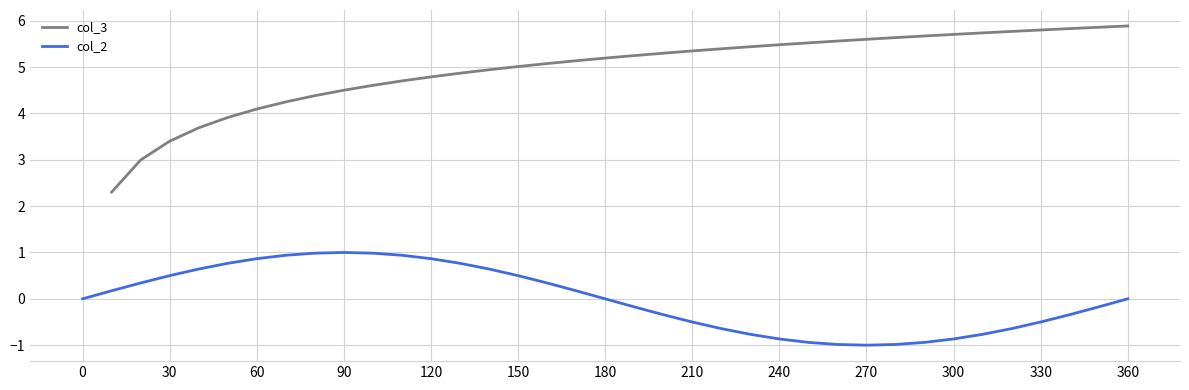

How many data points in col_2 are above 0?

17